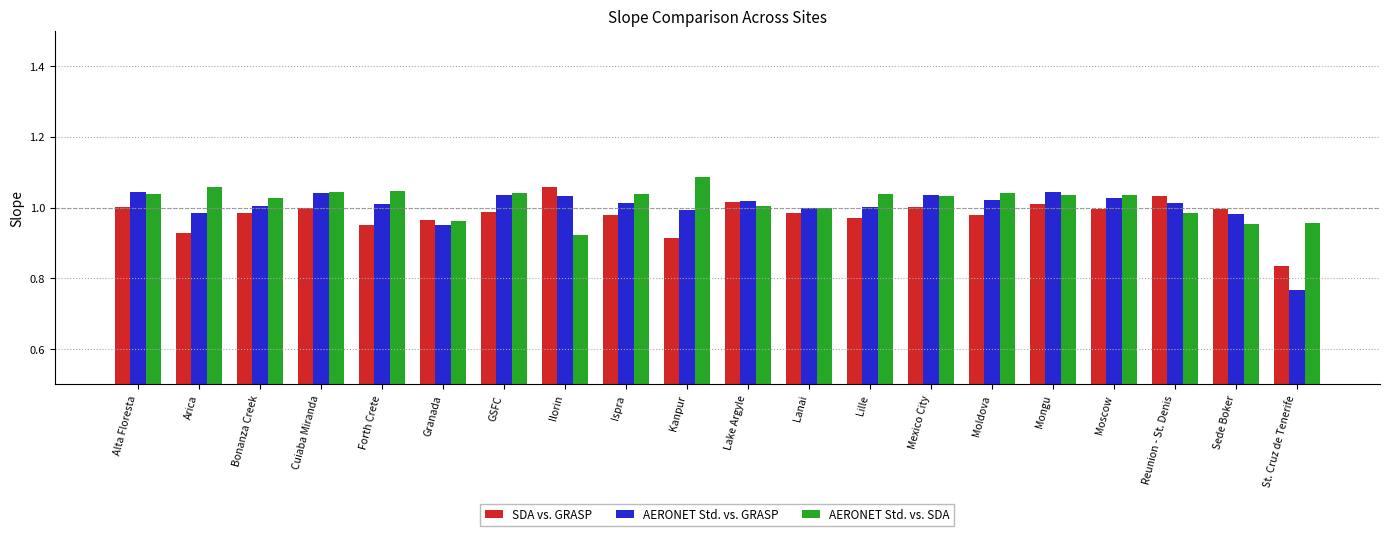

Where is AERONET Std. vs. GRASP nearest to the value 0?

St. Cruz de Tenerife